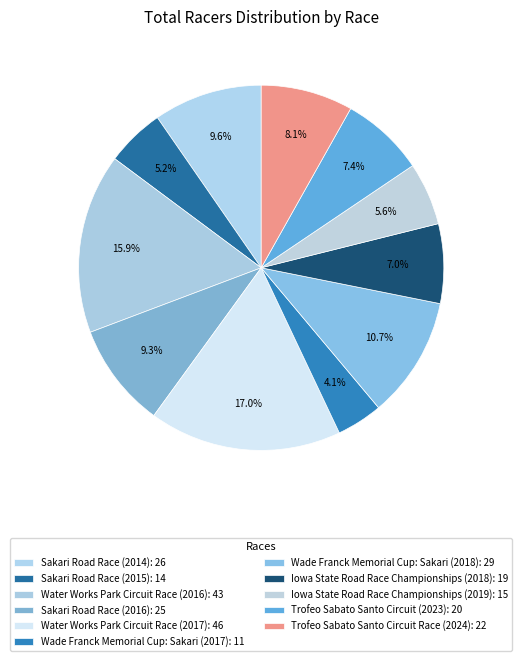

True or false: Sakari Road Race (2014) accounts for 18% of the total.

False